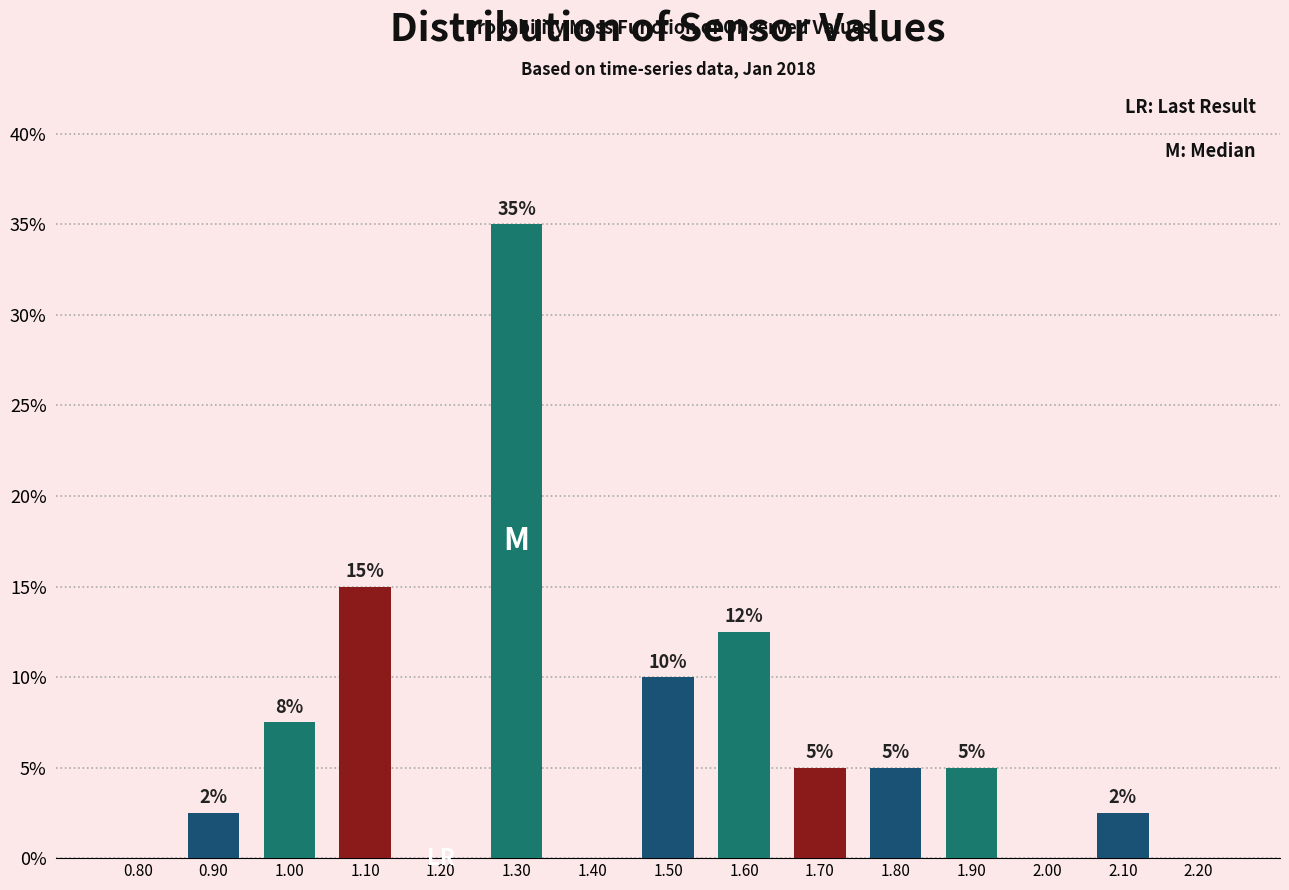

Which range on the x-axis has the tallest bar?

1.25 to 1.35